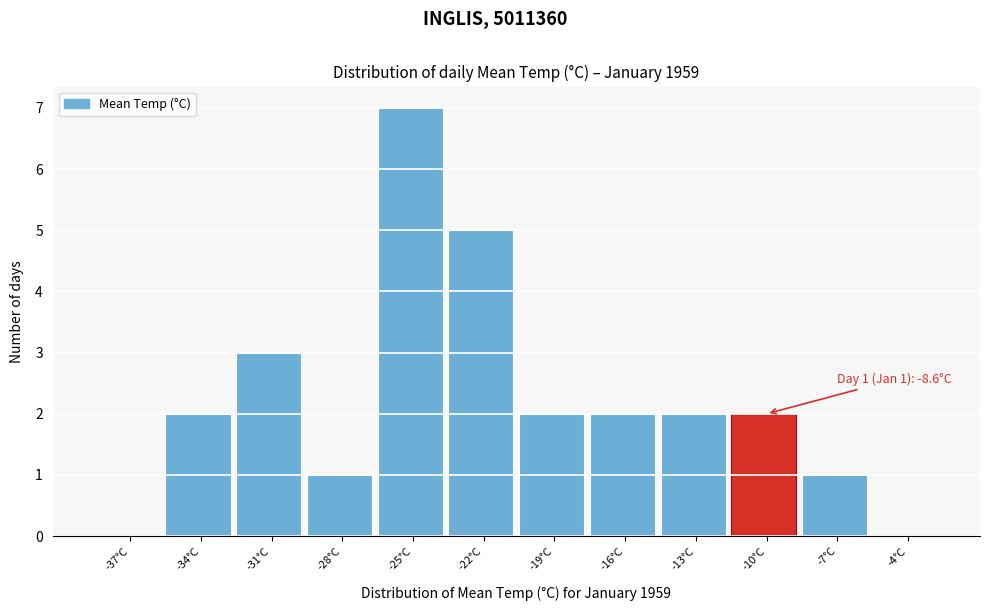

Reading left to right, list all the values displayed in this chart.

-37°C=0	-34°C=2	-31°C=3	-28°C=1	-25°C=7	-22°C=5	-19°C=2	-16°C=2	-13°C=2	-10°C=2	-7°C=1	-4°C=0